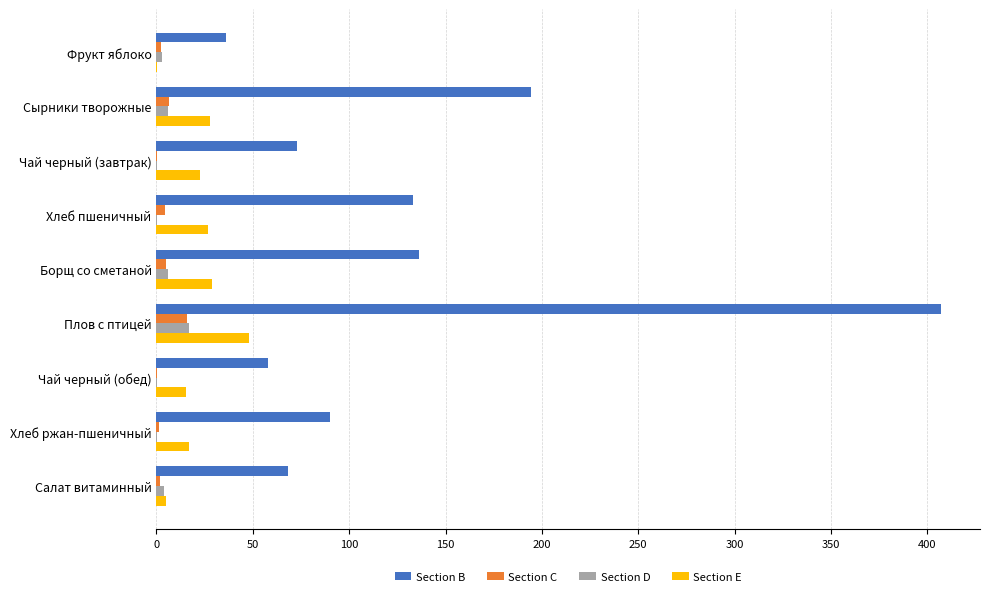

The Section B series shows 20.2 at Чай черный (обед). True or false?

False